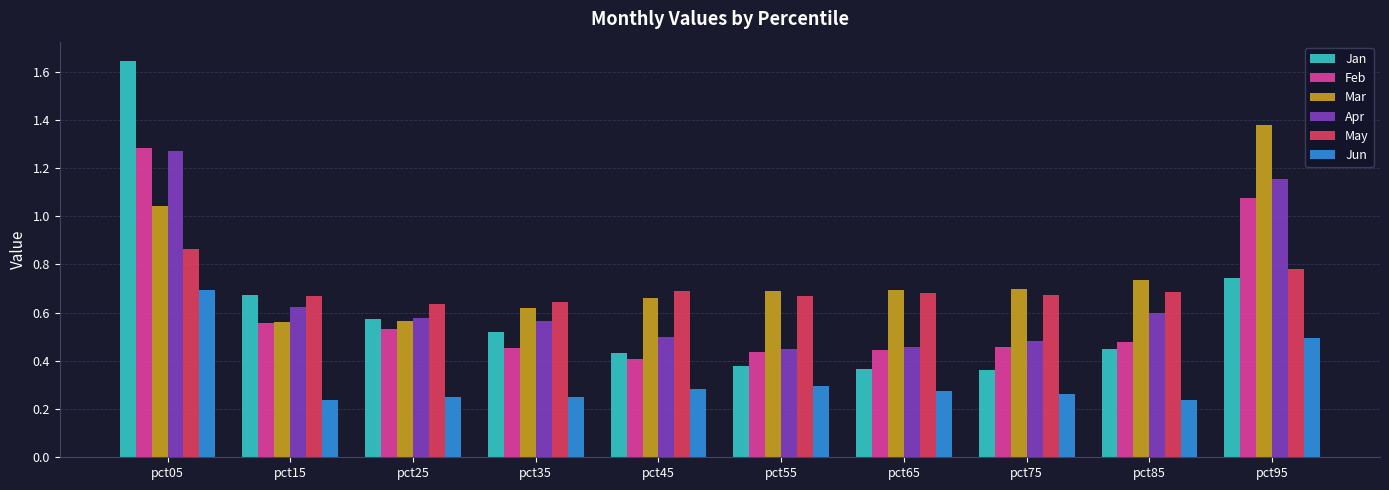

True or false: Apr has a value of 0.6 at pct35.

True